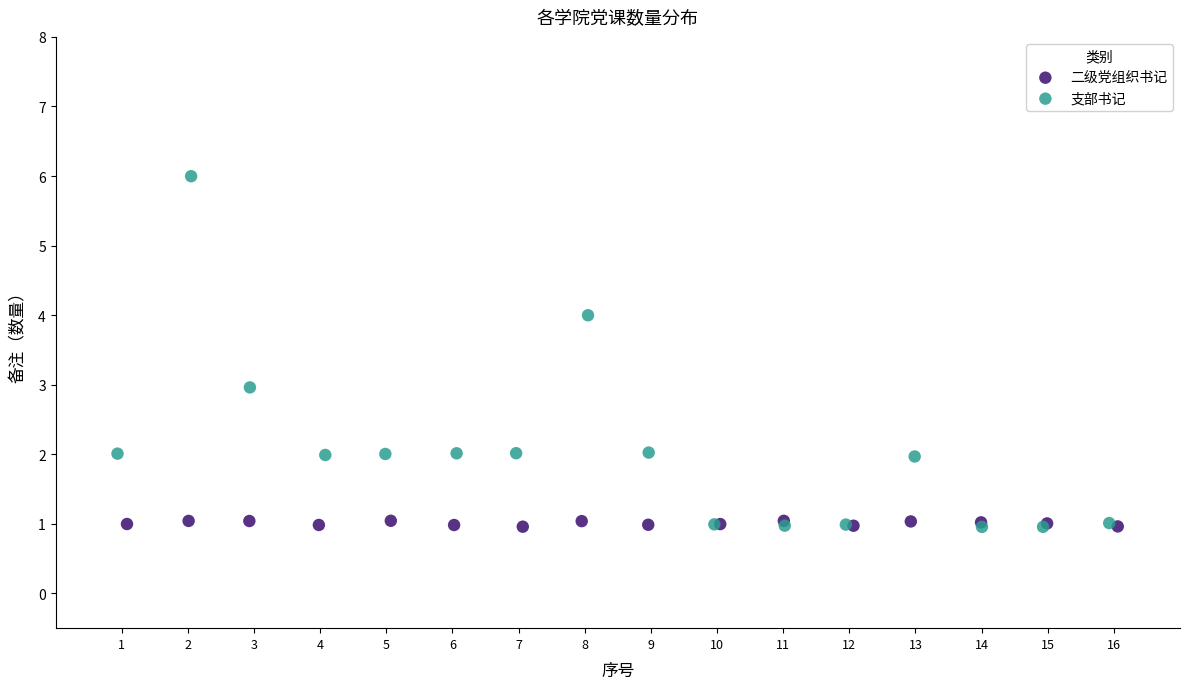

What are all the series names shown in the legend?

二级党组织书记, 支部书记